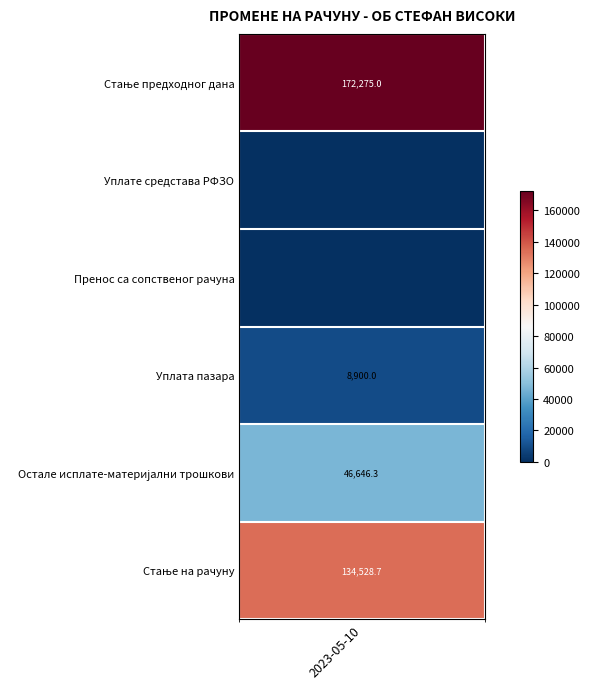

How many values are below 46646?

3